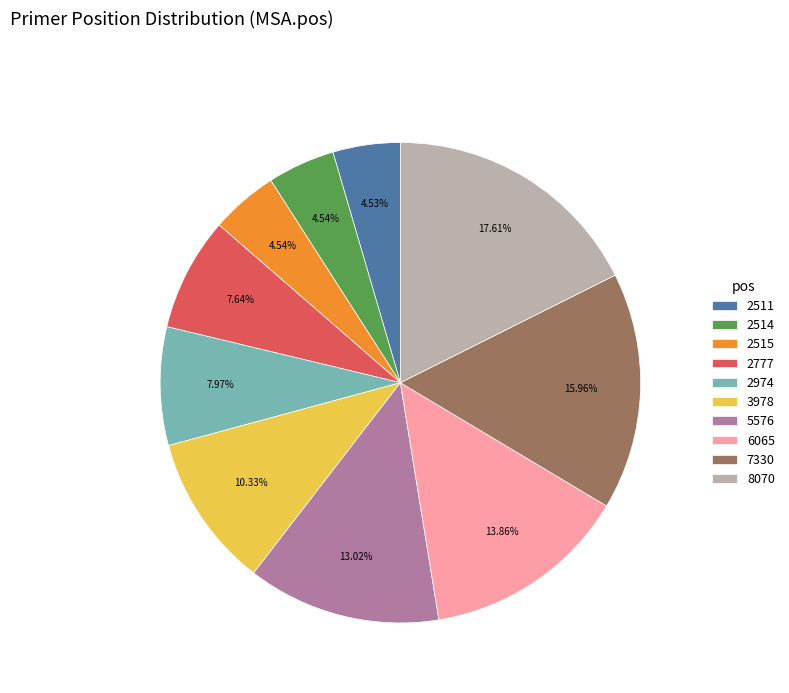

Between 8070 and 5576, which is larger?

8070